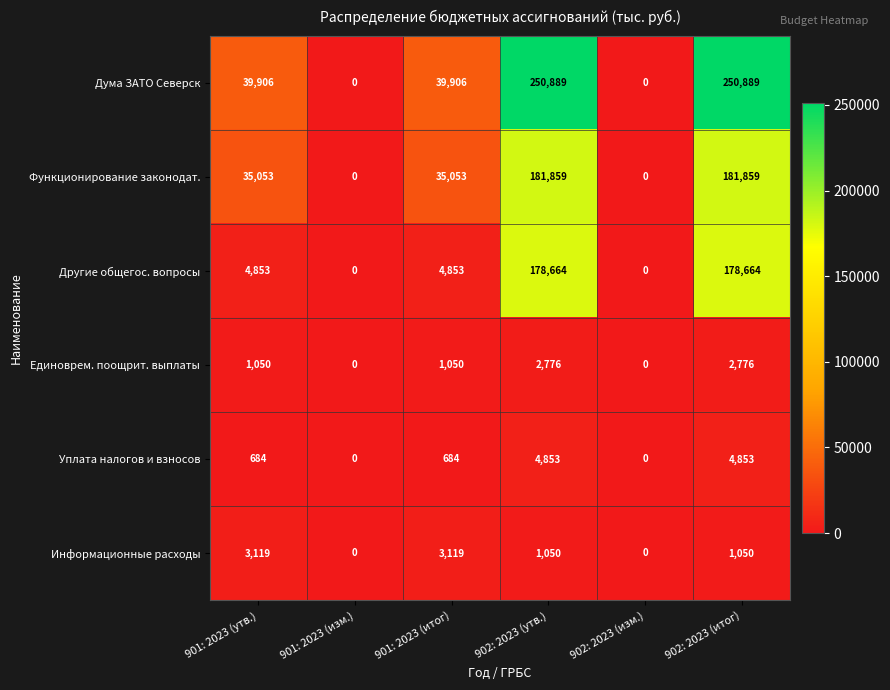

True or false: Дума ЗАТО Северск has a value of 250889 at 902: 2023 (утв.).

True